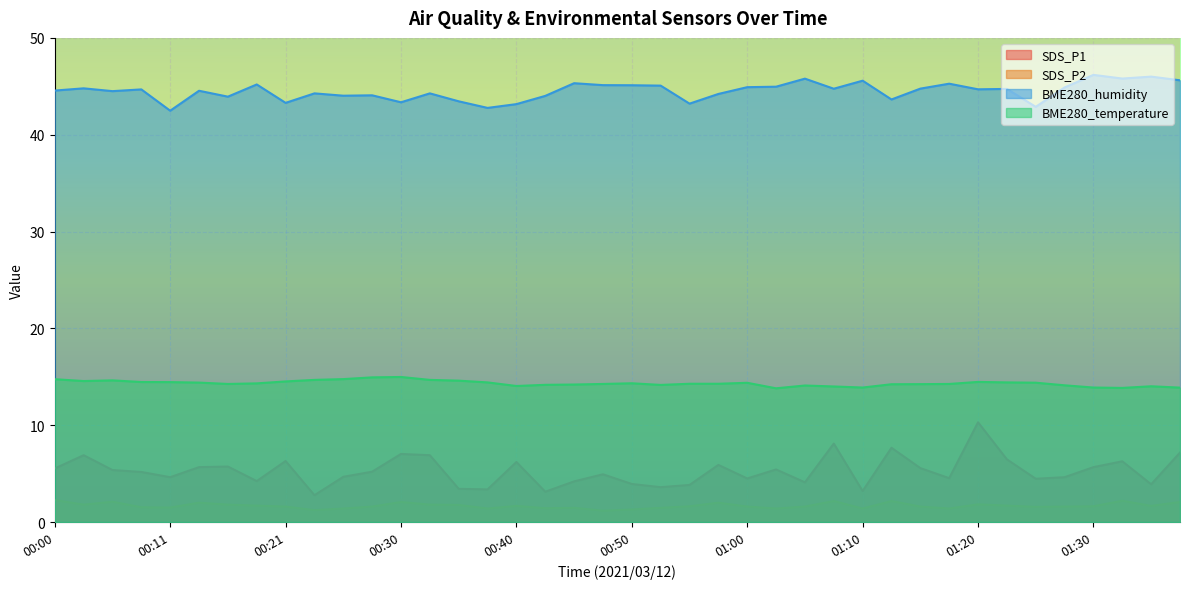

What is the maximum value shown in the chart?

46.2